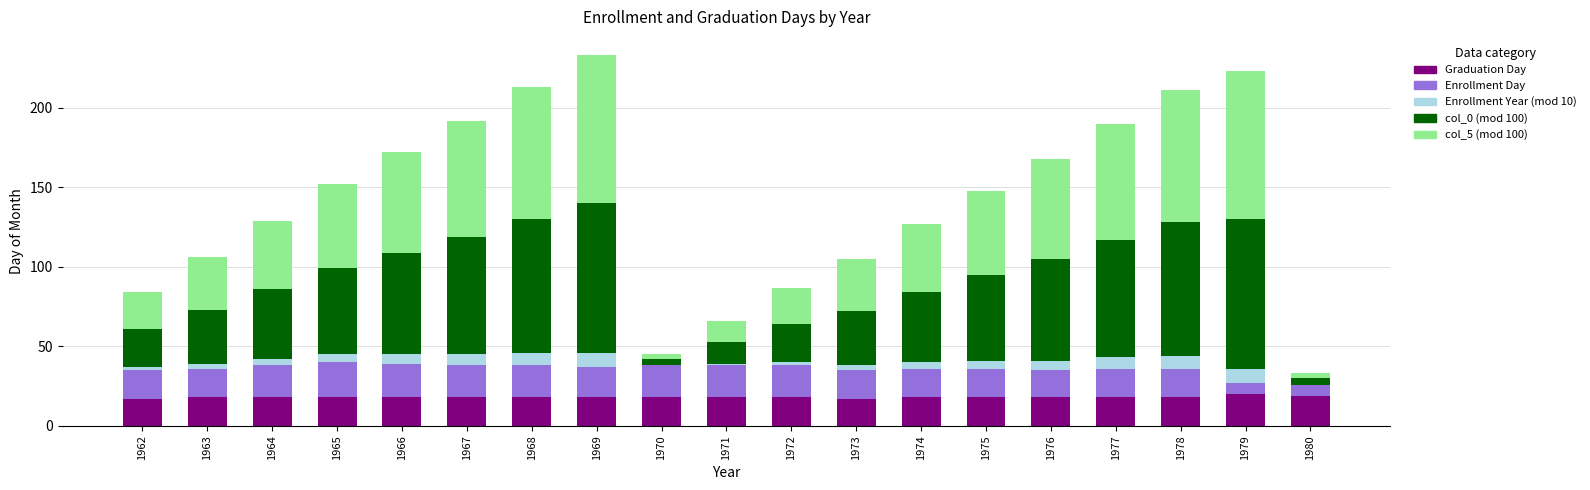

What is the total value across all series at 1977?

190